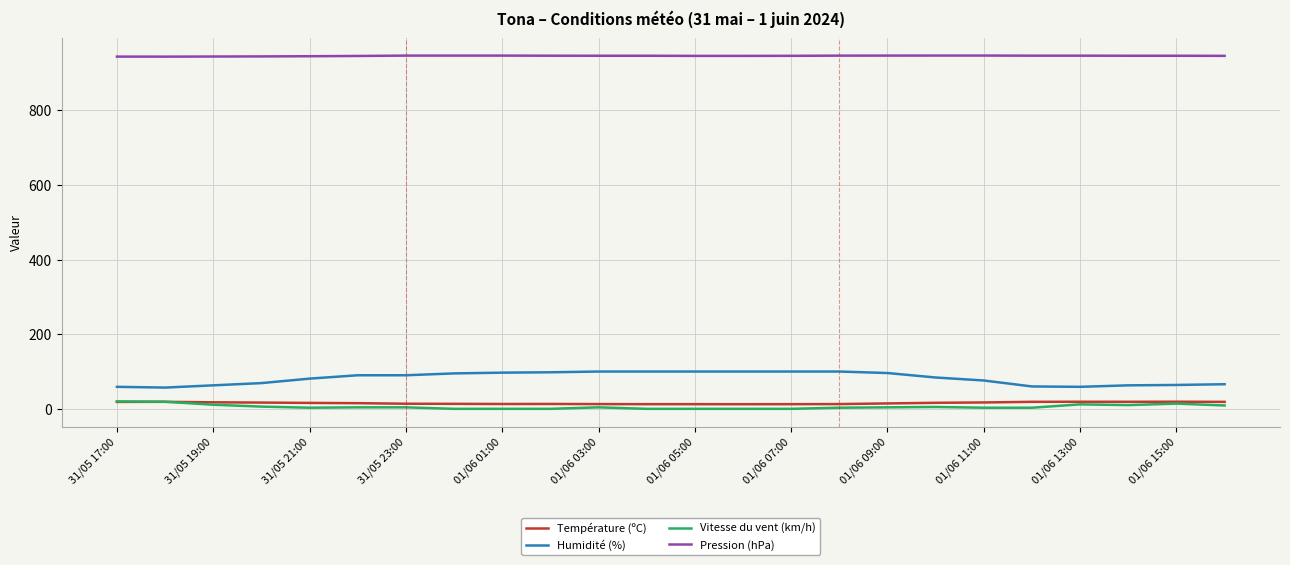

True or false: Pression (hPa) and Vitesse du vent (km/h) cross at least once.

False